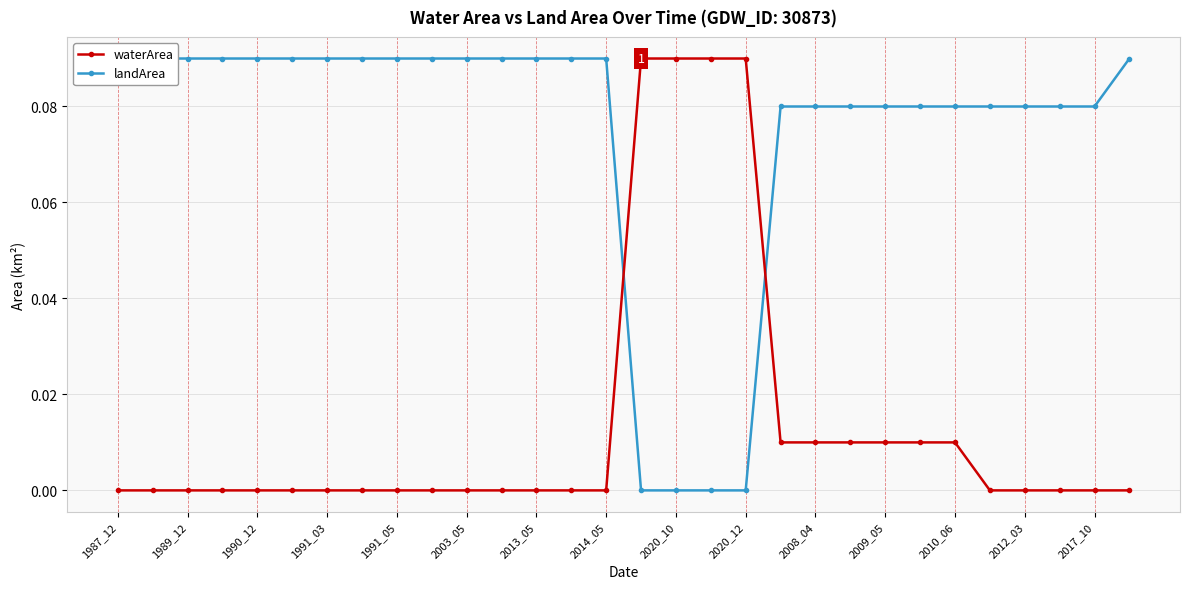

What position from the left is 1990_12?

5